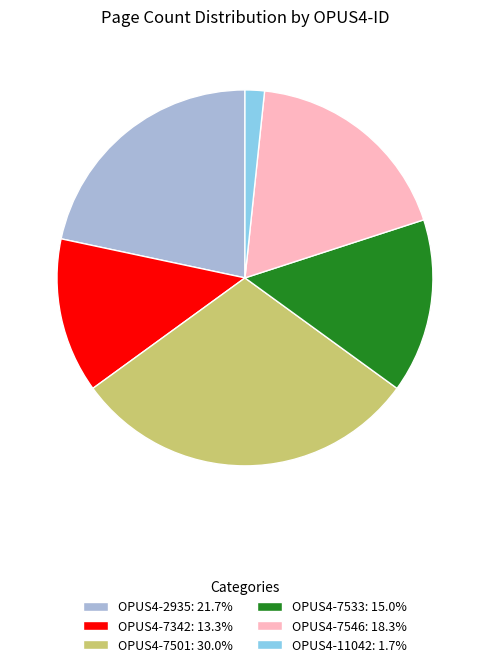

Approximately how many times larger is the value at OPUS4-2935: 21.7% compared to OPUS4-7342: 13.3%?

1.6